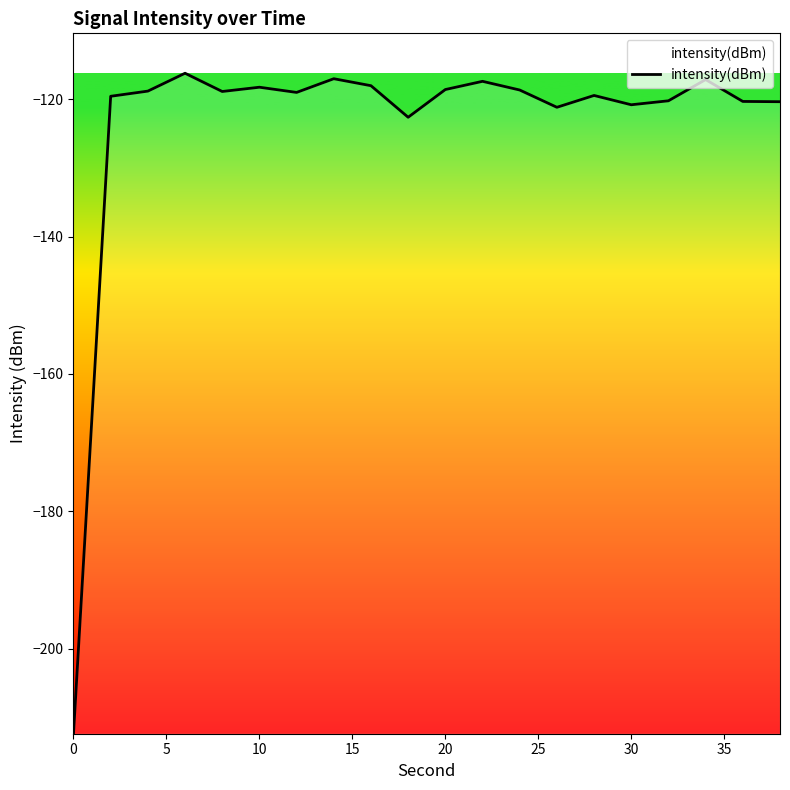

What is the difference between the maximum and minimum values?

96.2